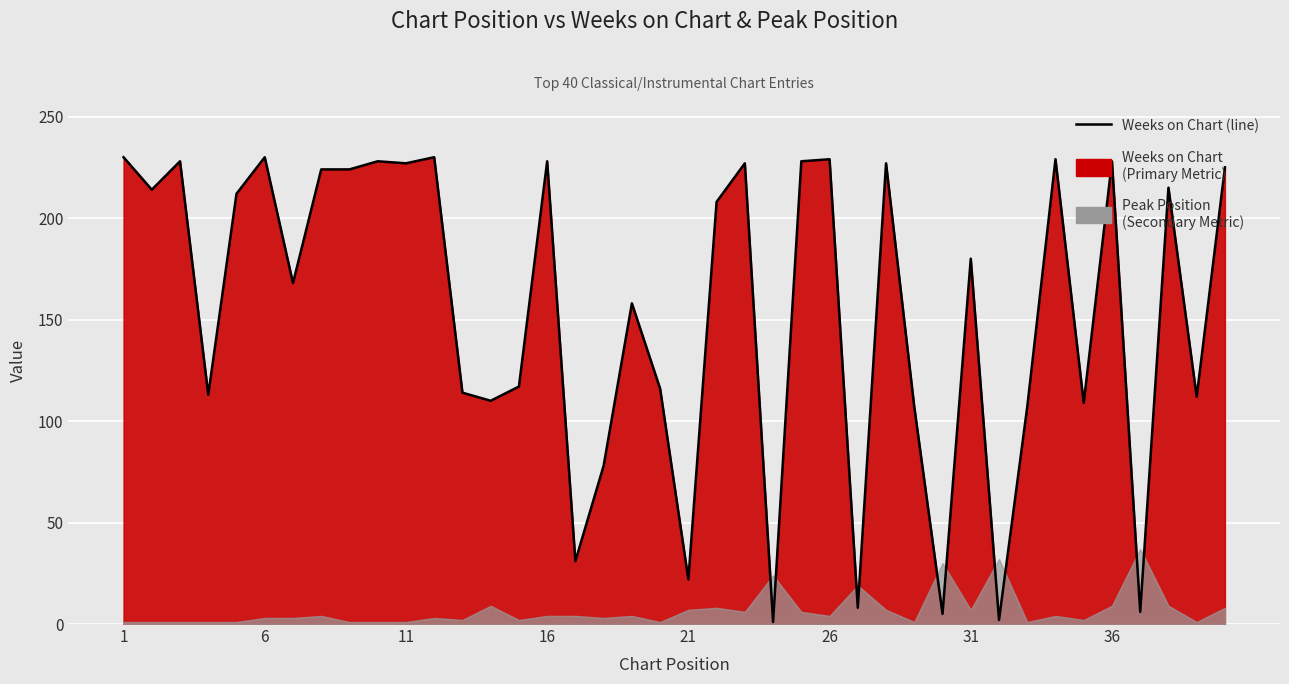

Reading left to right, transcribe all the data shown in this chart.

230	214	228	113	212	230	168	224	224	228	227	230	114	110	117	228	31	78	158	116	22	208	227	1	228	229	8	227	107	5	180	2	107	229	109	228	6	215	112	225